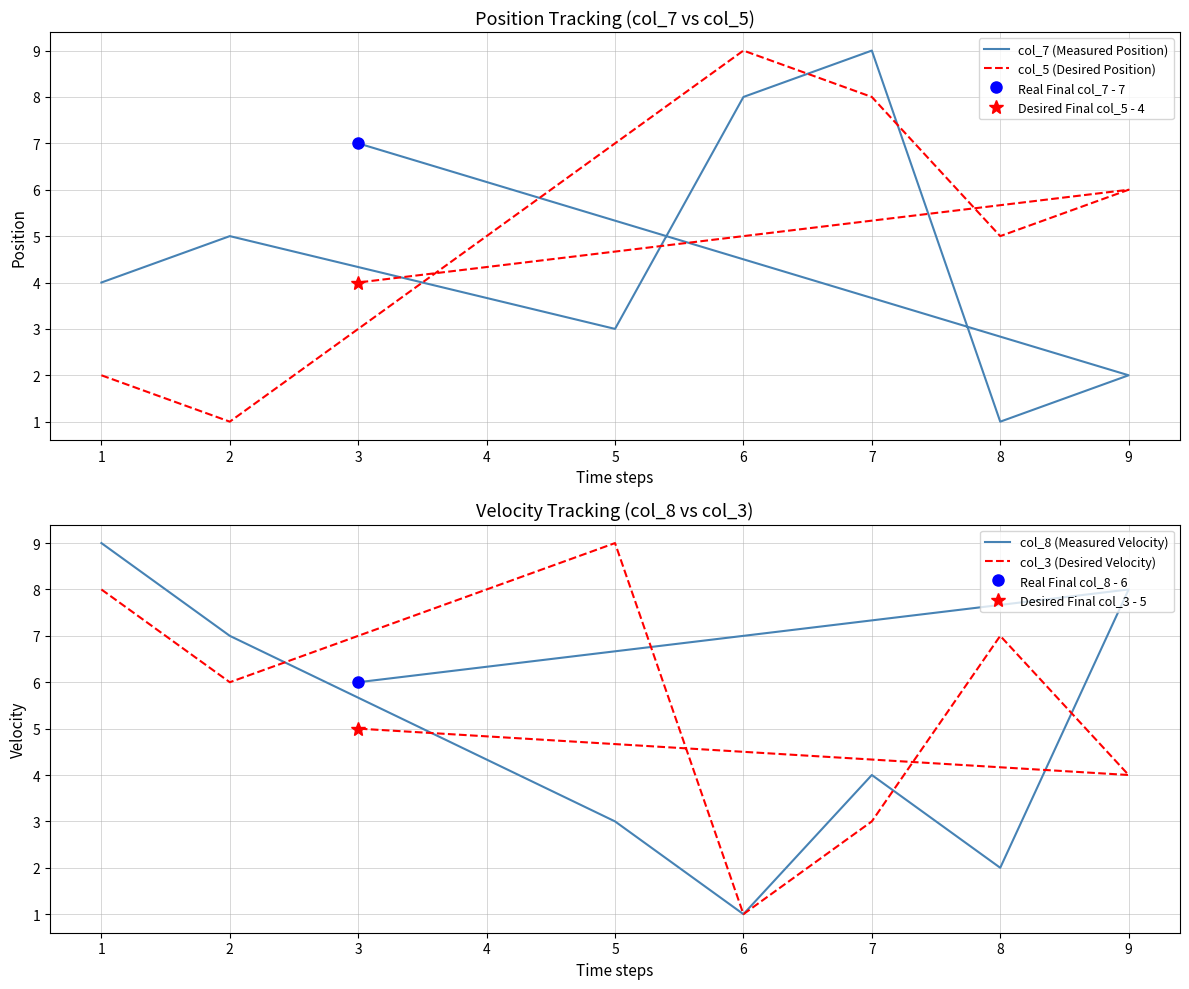

Count the col_8 (Measured Velocity) values in the range 3 to 8.

5